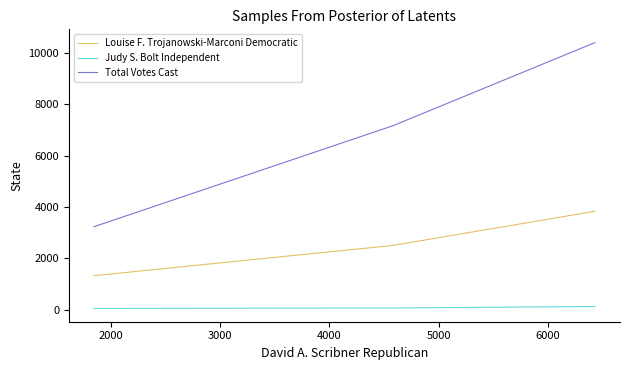

How many values in the Judy S. Bolt Independent series are below 74?

1